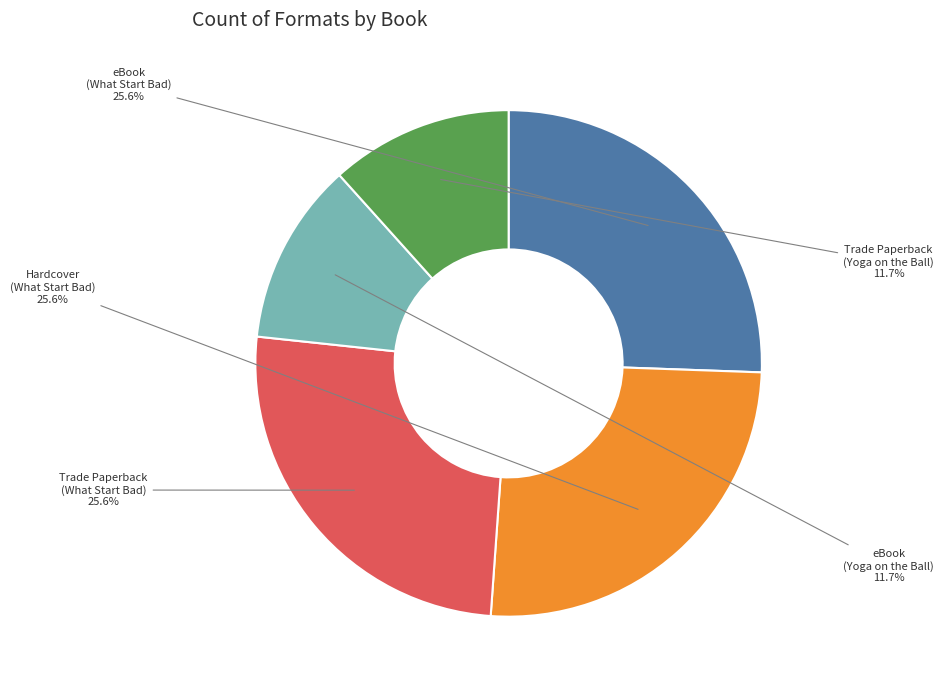

To the nearest percent, what is the difference between the Trade Paperback (Yoga on the Ball) and Trade Paperback (What Start Bad) slice percentages?

14%